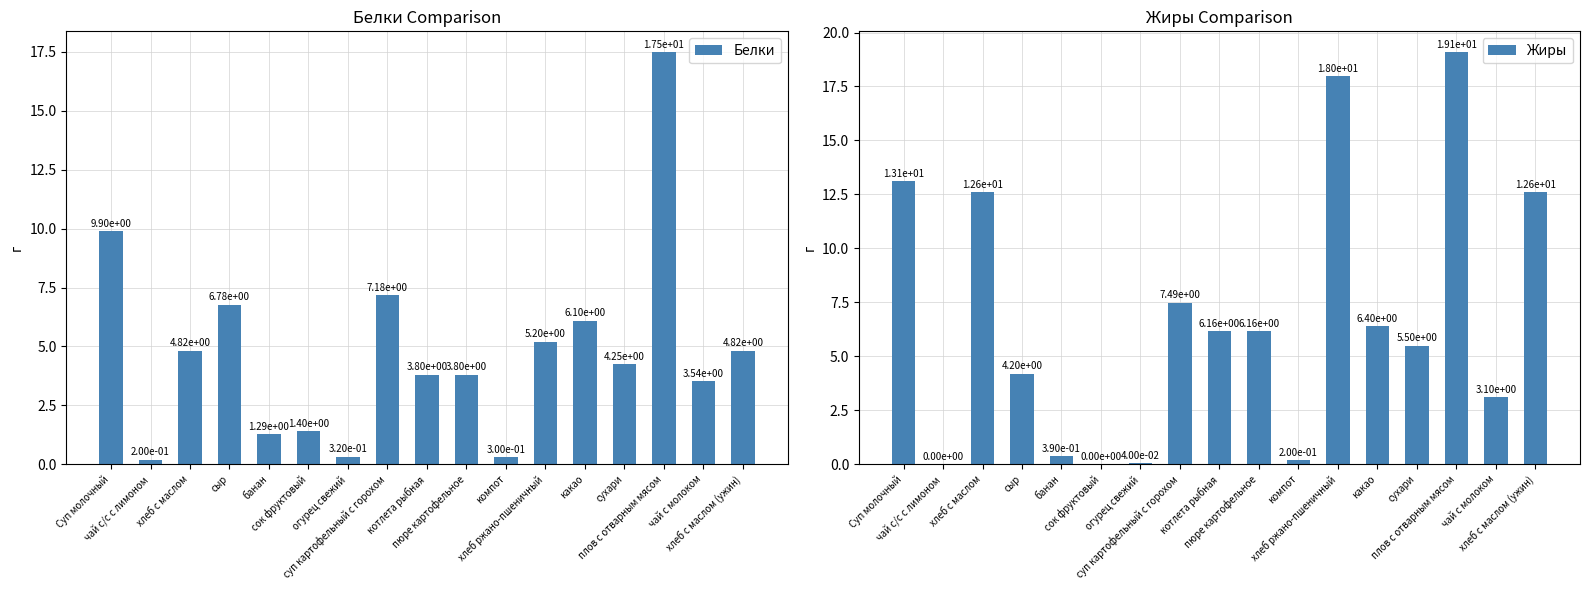

Which series has the largest total across all categories?

Жиры